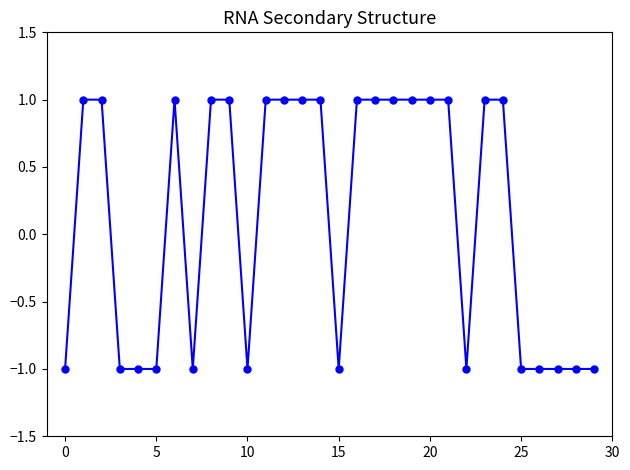

What is the sum of all values?

4